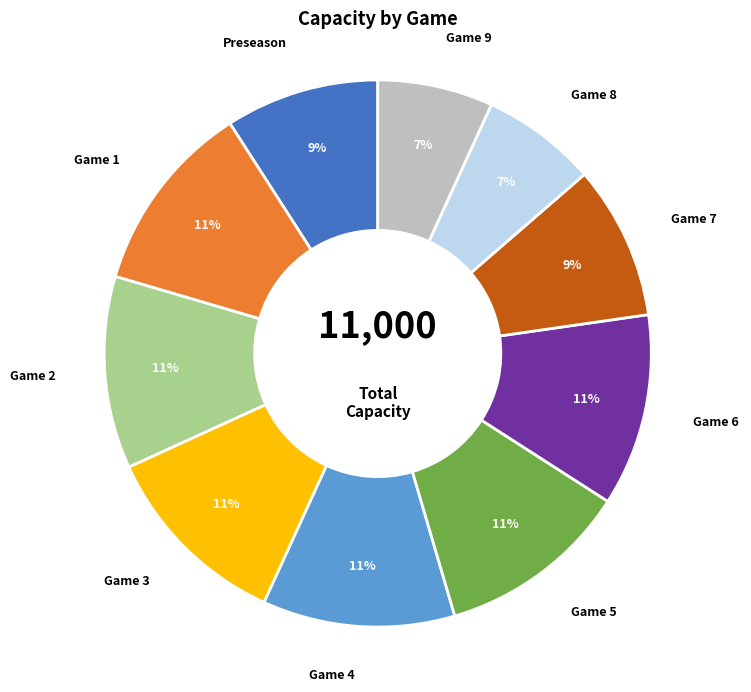

To the nearest percent, what is the average slice percentage?

10%